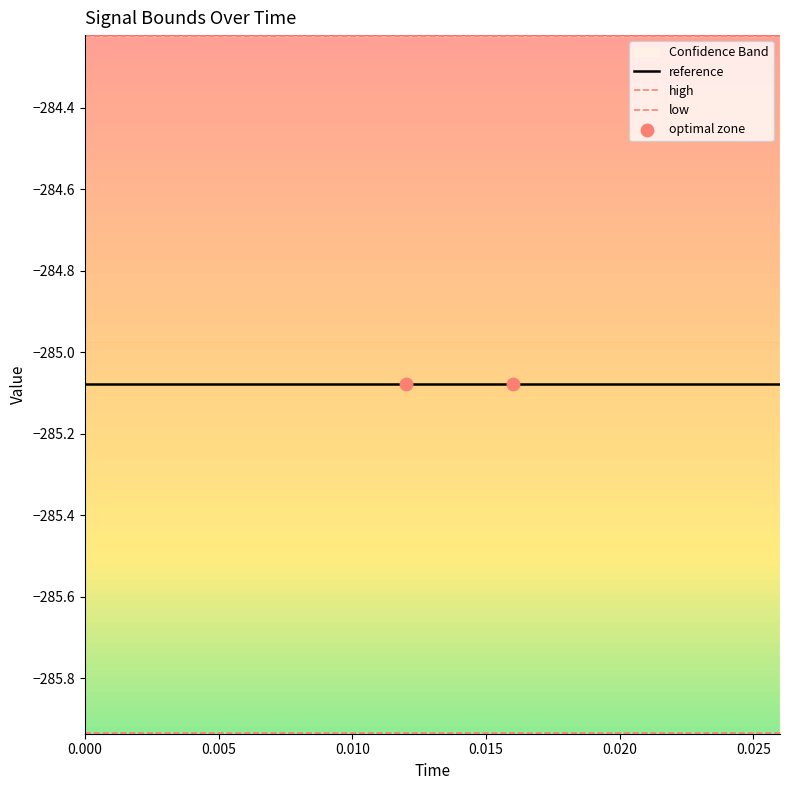

Is the value of high at 13 greater than the value of reference at 1?

Yes